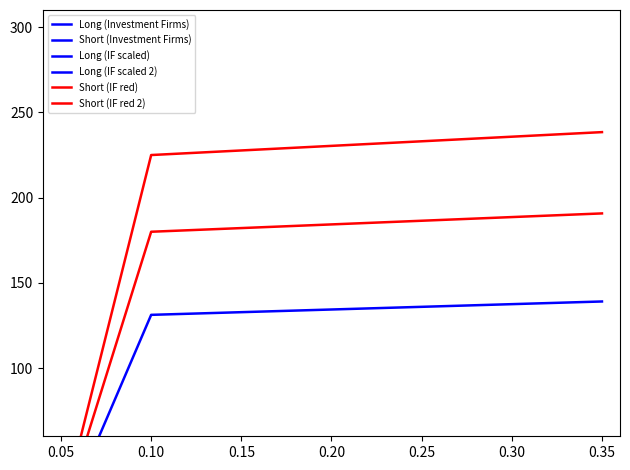

True or false: Long (IF scaled 2) has a value of 0.9 at 0.05.

False